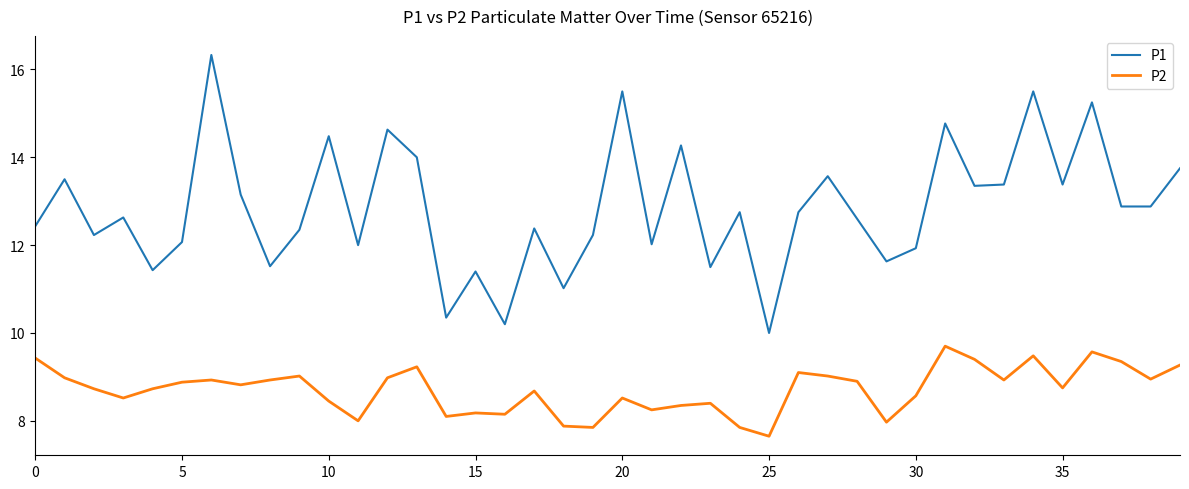

What is the average value of the P1 series?

12.8